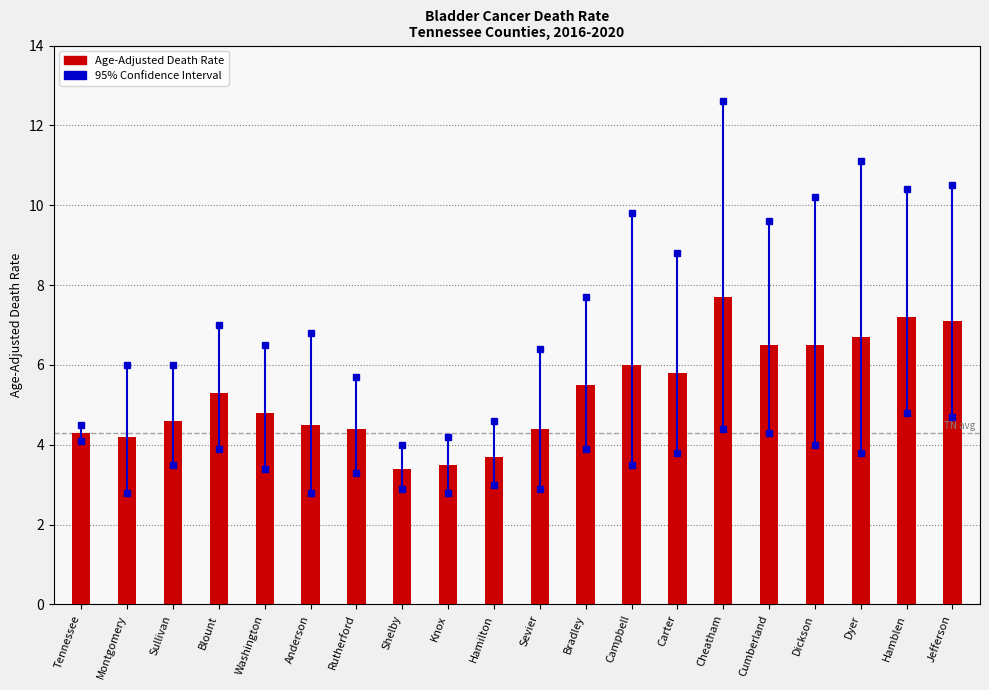

Reading left to right, transcribe all the data shown in this chart.

Tennessee=4.3	Montgomery=4.2	Sullivan=4.6	Blount=5.3	Washington=4.8	Anderson=4.5	Rutherford=4.4	Shelby=3.4	Knox=3.5	Hamilton=3.7	Sevier=4.4	Bradley=5.5	Campbell=6.0	Carter=5.8	Cheatham=7.7	Cumberland=6.5	Dickson=6.5	Dyer=6.7	Hamblen=7.2	Jefferson=7.1